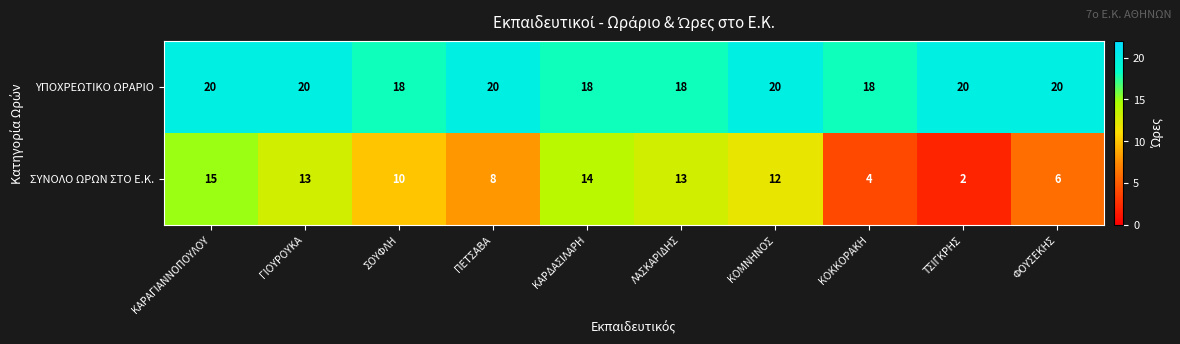

What is the spread (max minus min) of values at ΣΟΥΦΛΗ?

8